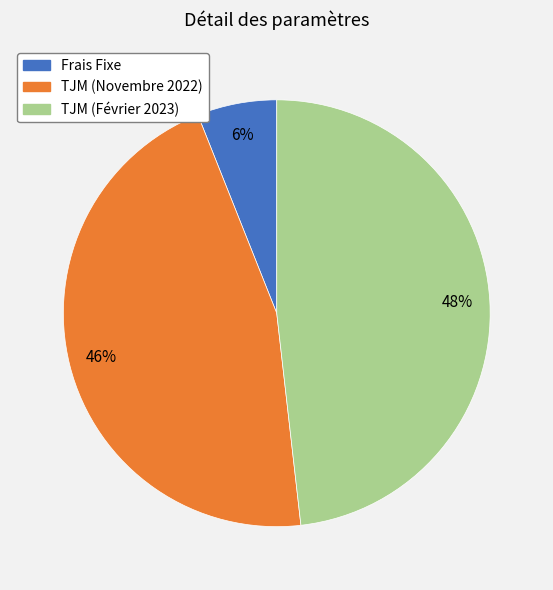

Which has a higher value, TJM (Novembre 2022) or Frais Fixe?

TJM (Novembre 2022)